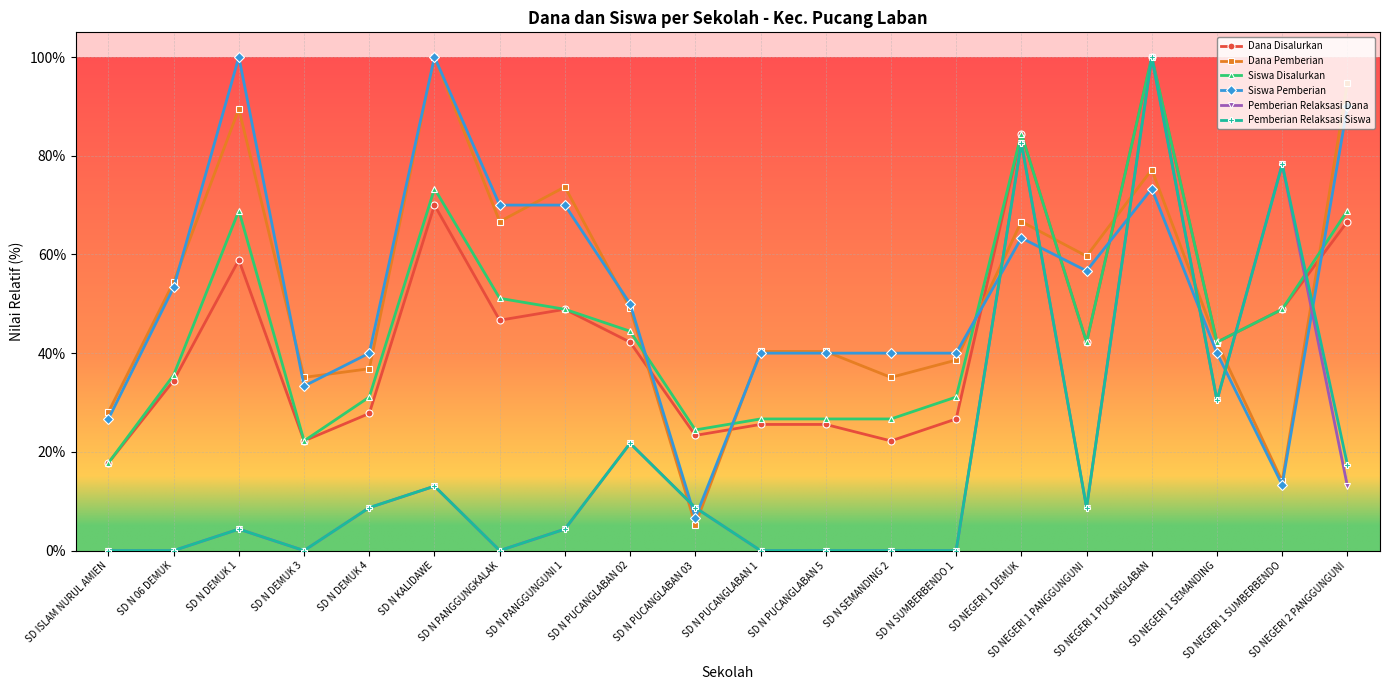

What is the label of the 1st point from the left?

SD ISLAM NURUL AMIEN